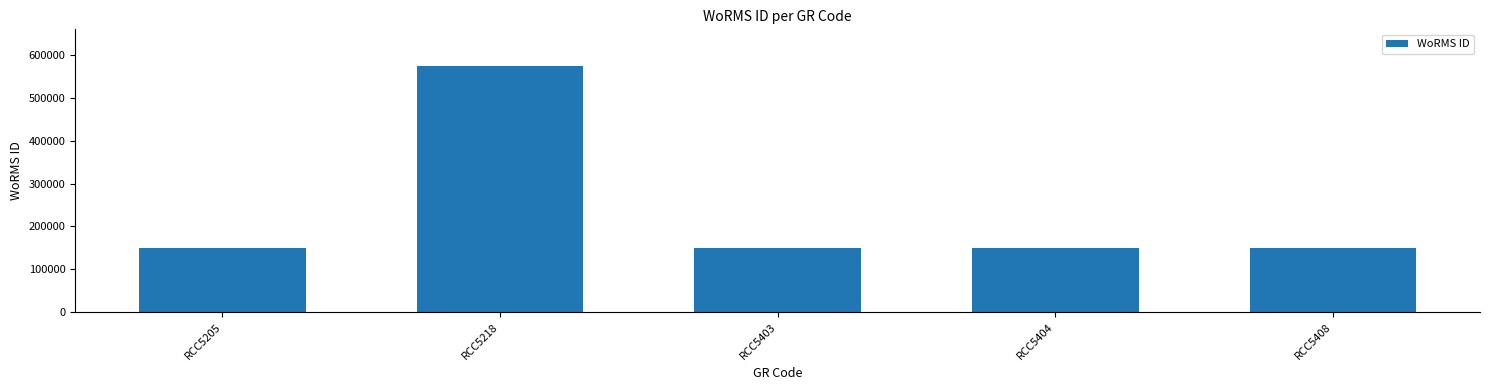

What is the sum of all values?

1170354